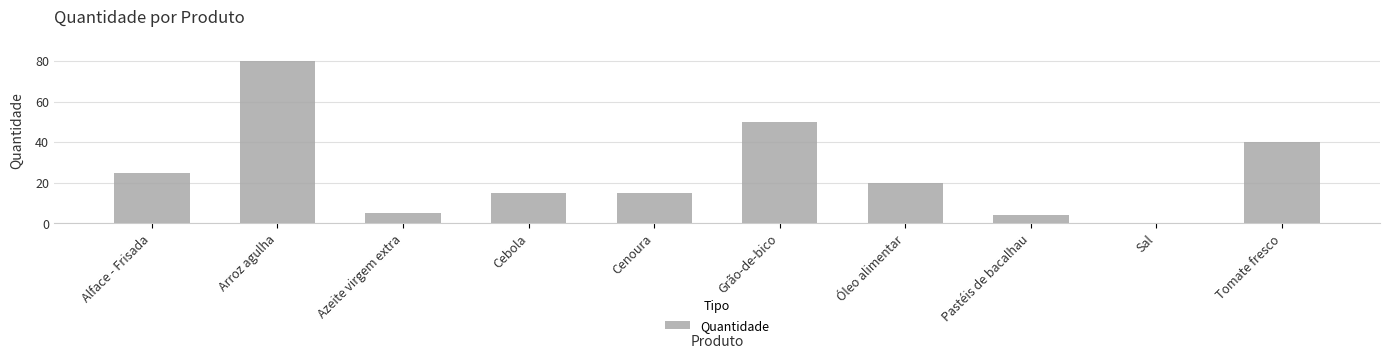

What is the sum of all values?

254.2